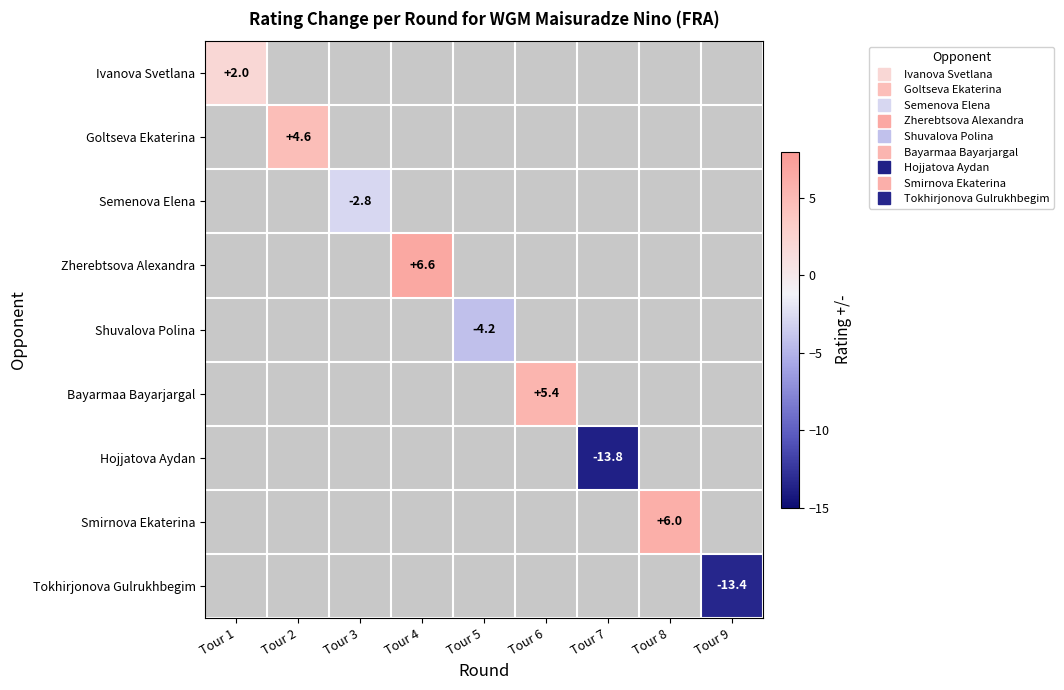

What is the greatest value displayed?

6.6